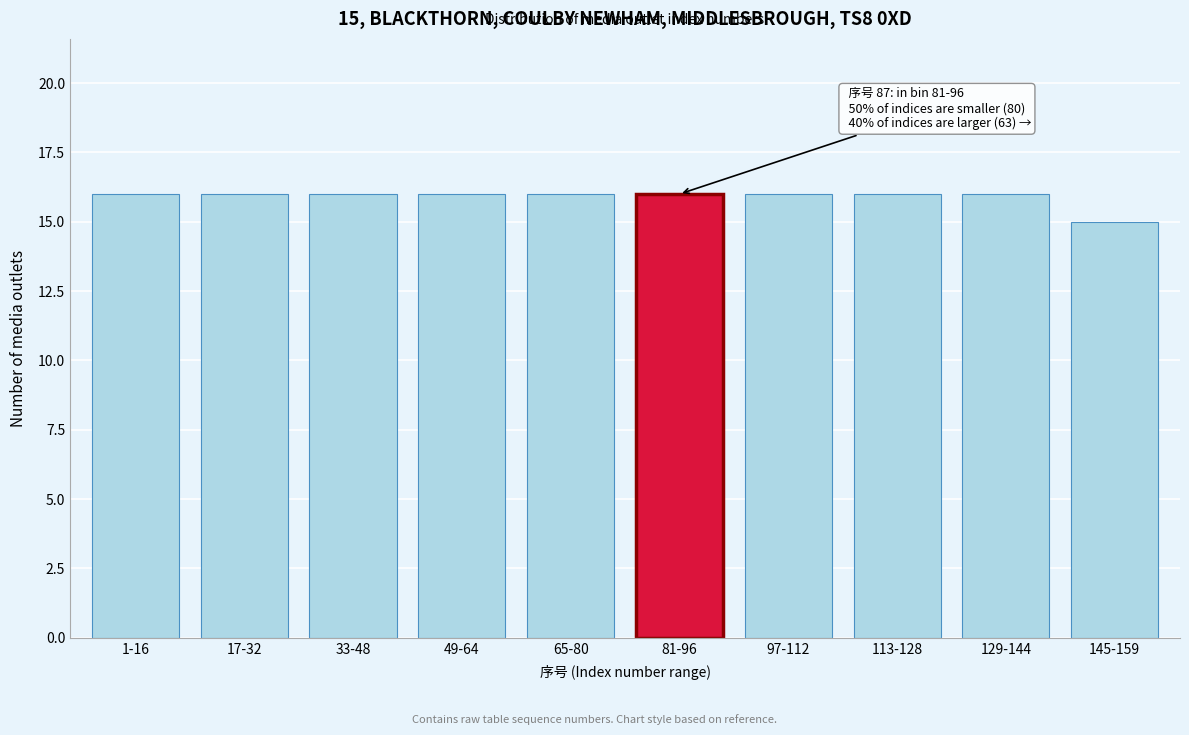

Reading left to right, transcribe all the data shown in this chart.

16	16	16	16	16	16	16	16	16	15